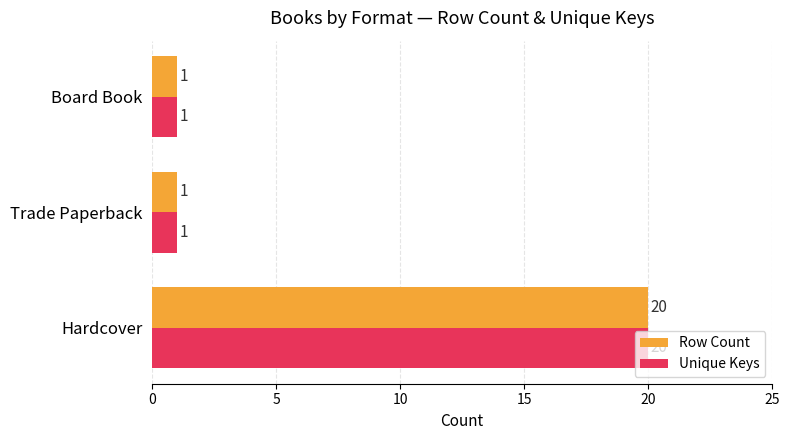

What are all the series names shown in the legend?

Row Count, Unique Keys